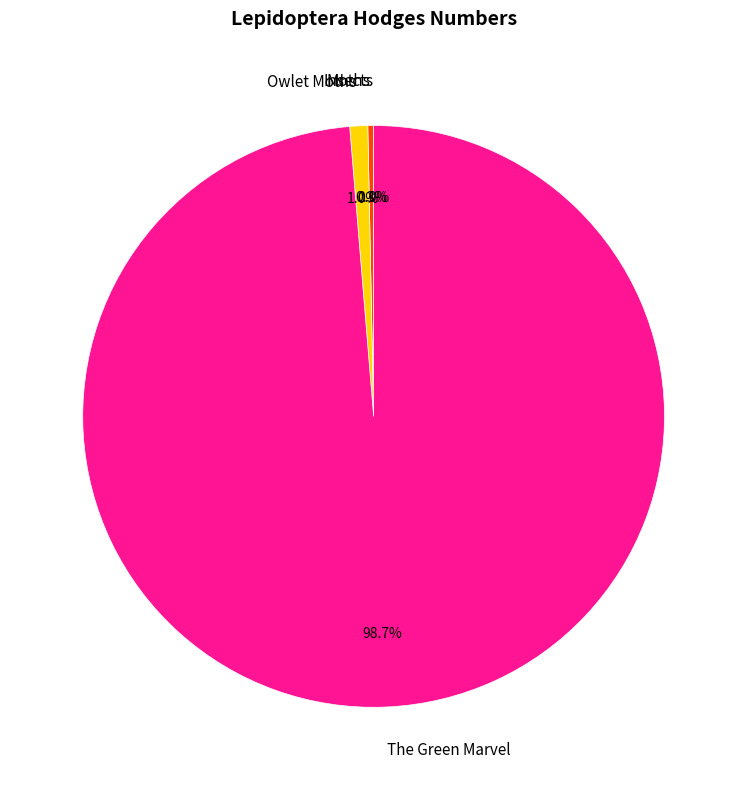

To the nearest percent, what portion does Owlet Moths represent?

1%